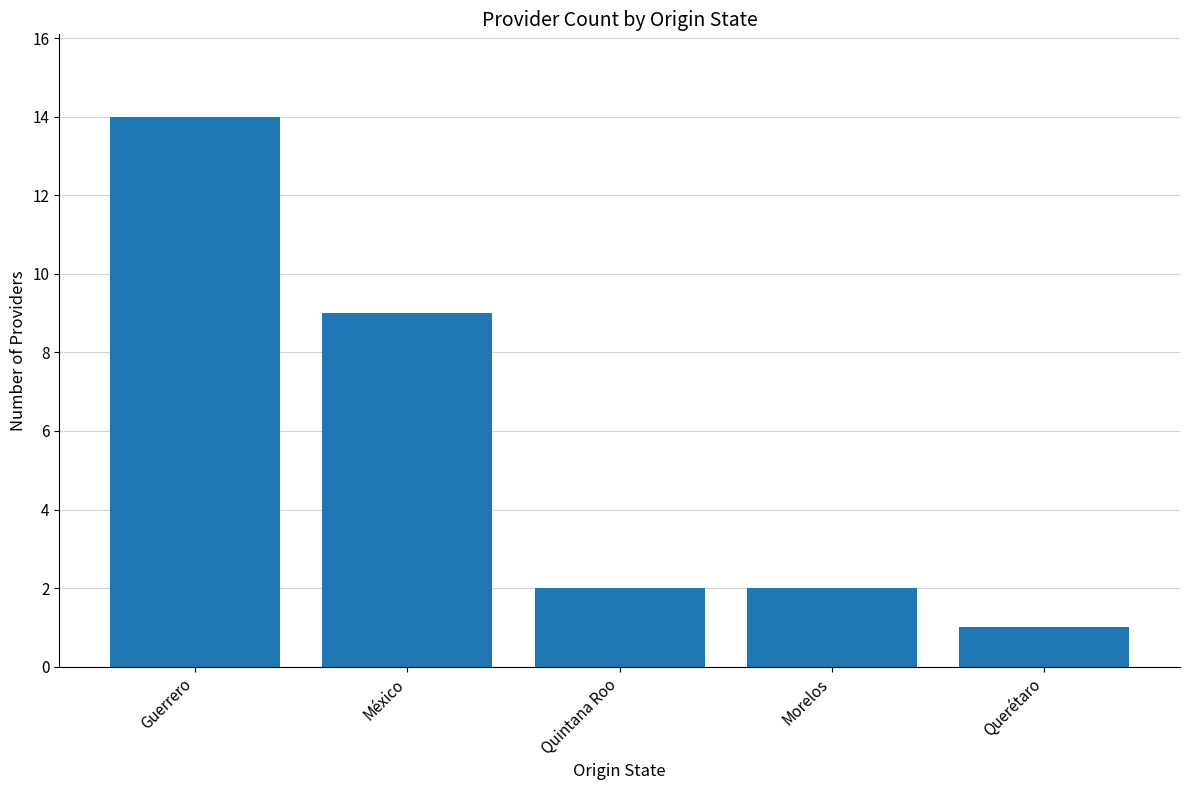

Which has a higher value, México or Guerrero?

Guerrero